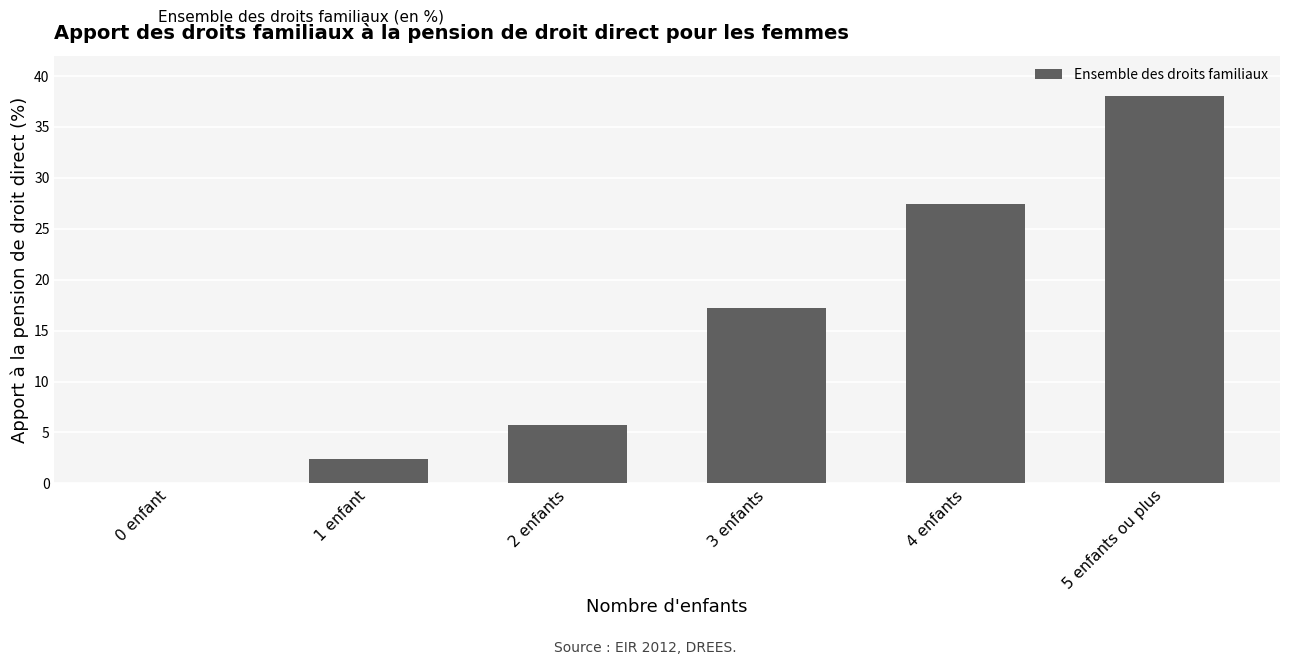

What is the sum of all values?

90.9